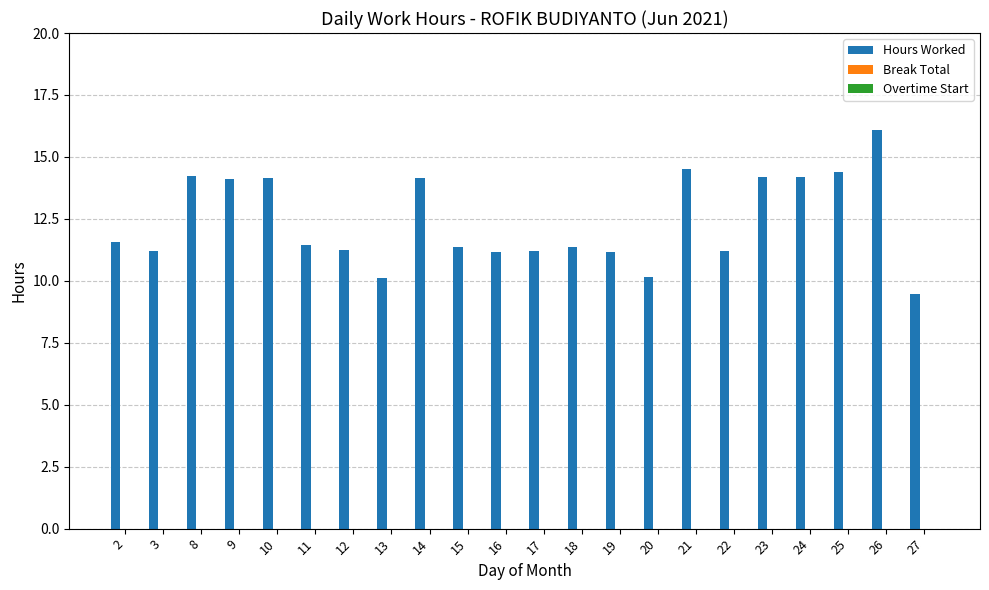

What is the value of the 11th bar from the left?

11.2